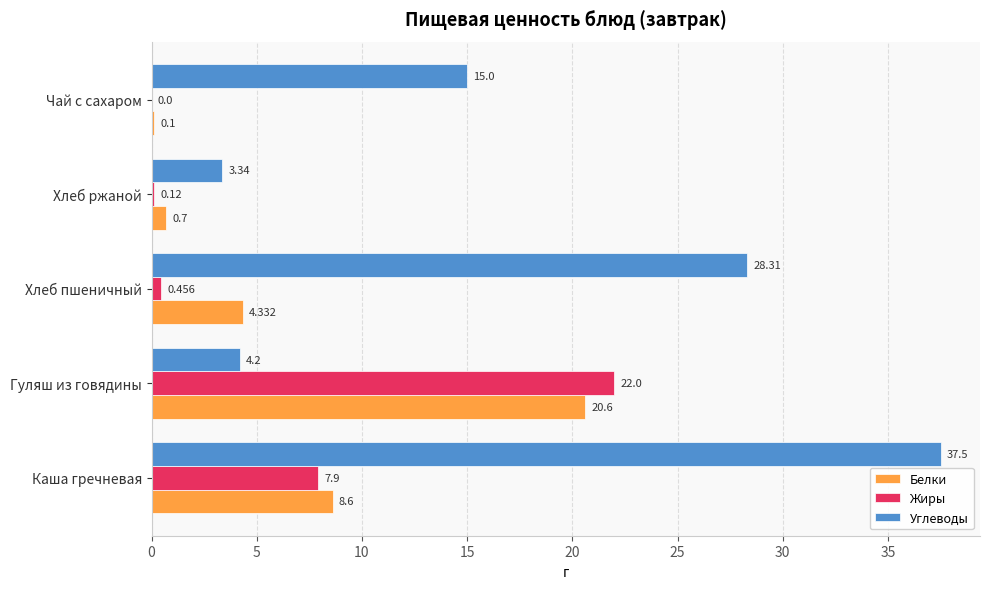

Is the value of Белки at Хлеб ржаной greater than the value of Жиры at Хлеб пшеничный?

Yes